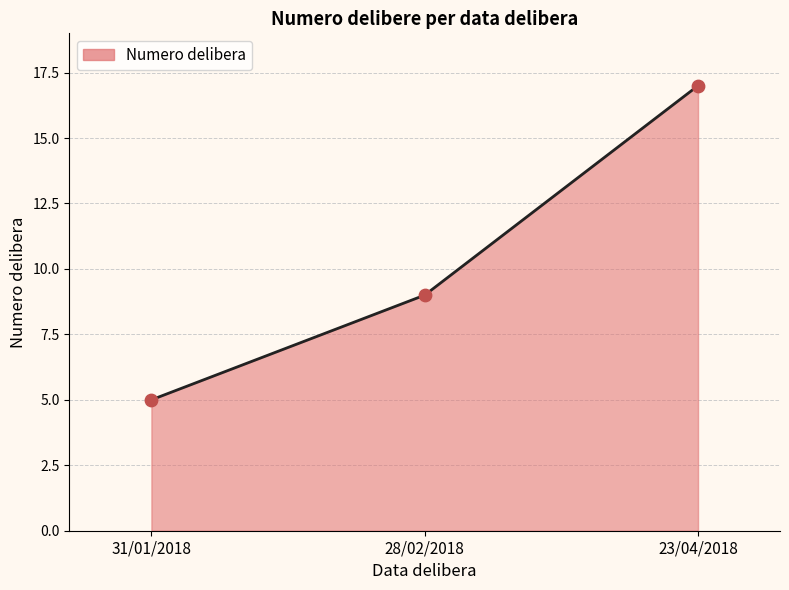

What is the change in value from 31/01/2018 to 23/04/2018?

+12